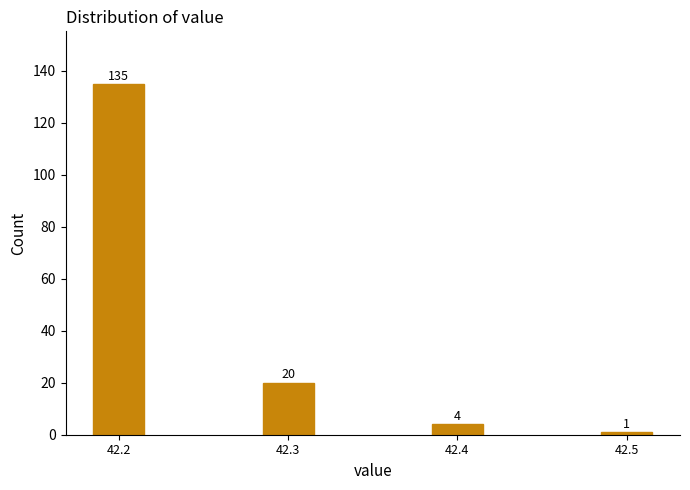

Reading right to left, list all the values displayed in this chart.

42.5=1	42.4=4	42.3=20	42.2=135